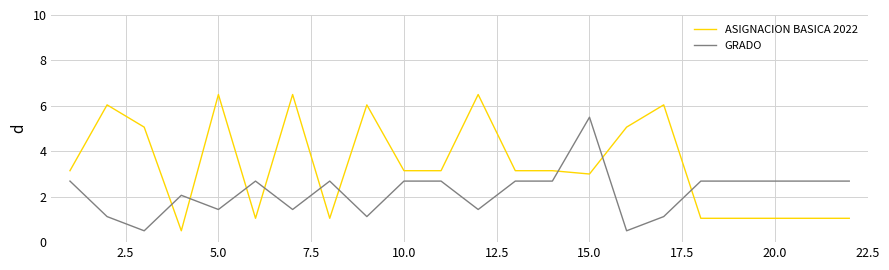

Which series has the widest spread of values?

ASIGNACION BASICA 2022